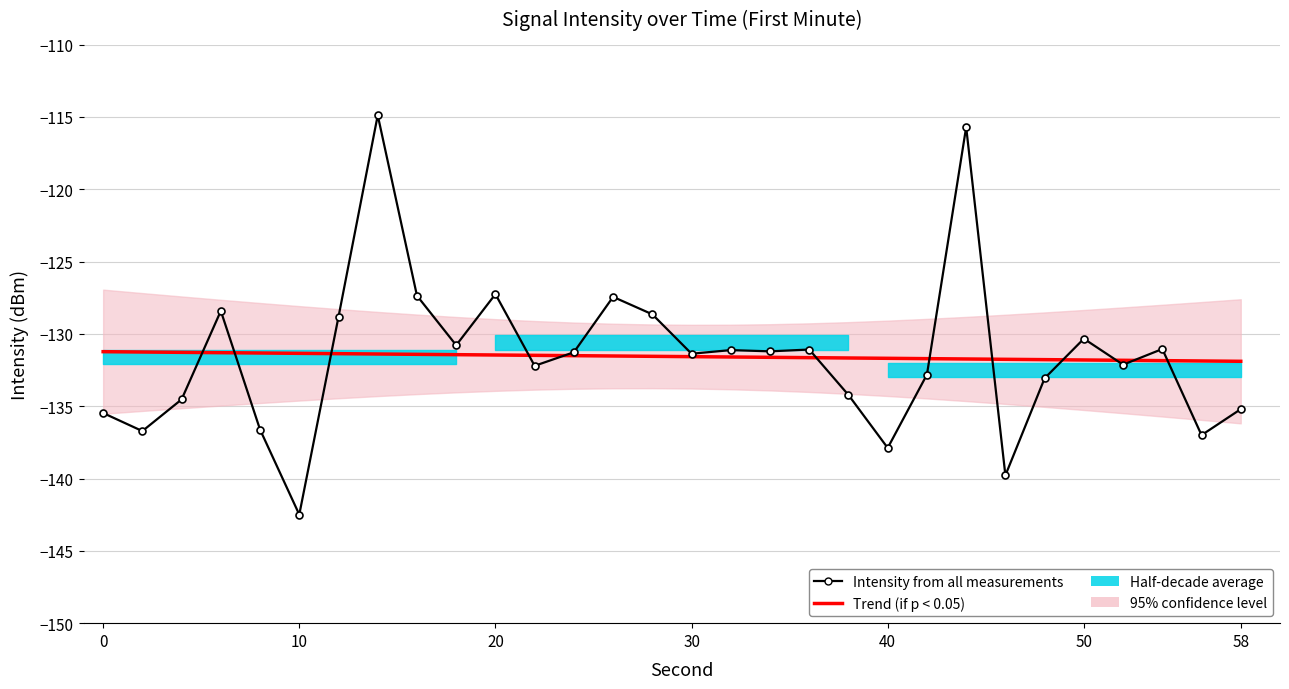

Is it true that Intensity from all measurements equals -227.9 at 12?

False